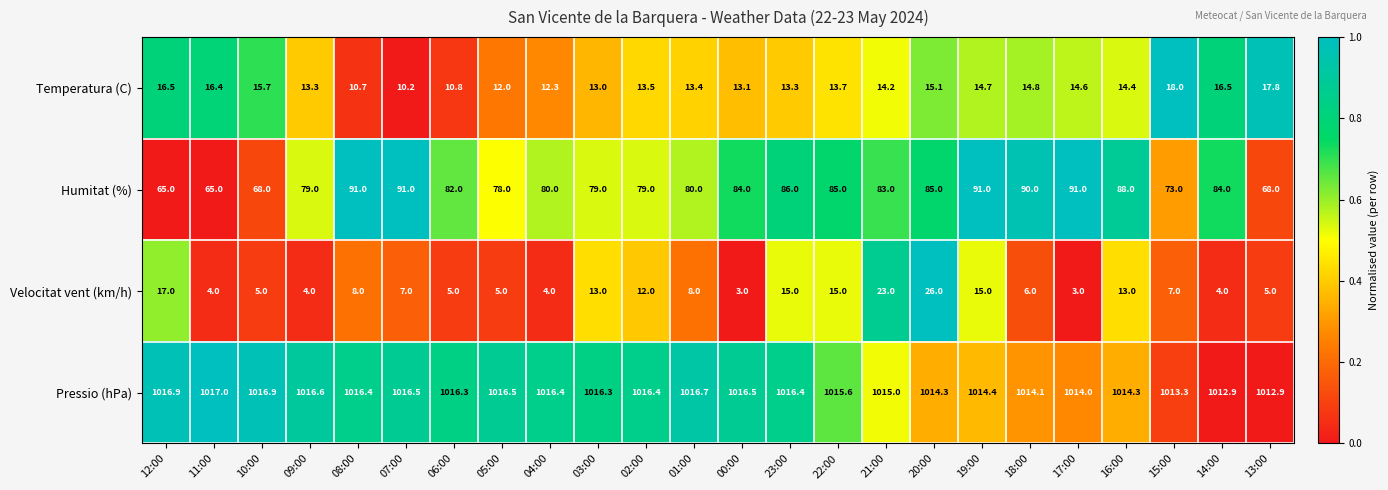

True or false: Velocitat vent (km/h) has a value of 6.3 at 09:00.

False